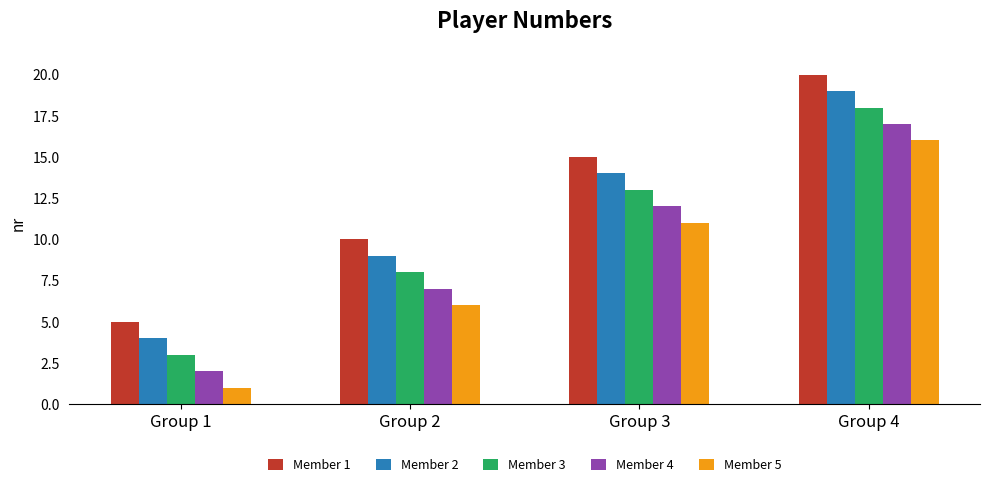

What is the smallest value displayed?

1